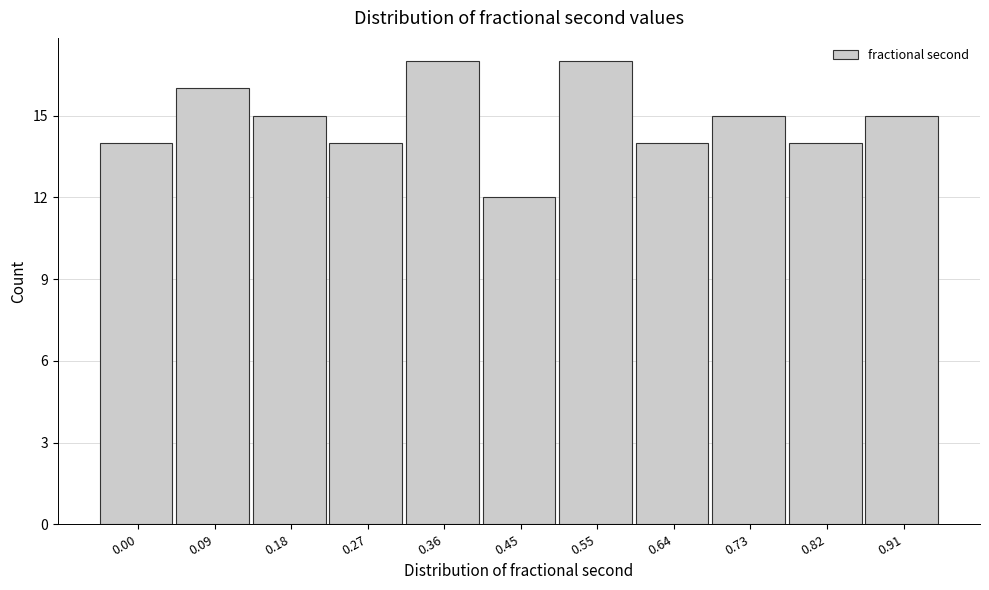

Reading left to right, extract all data points from this chart.

0.00=14	0.09=16	0.18=15	0.27=14	0.36=17	0.45=12	0.55=17	0.64=14	0.73=15	0.82=14	0.91=15